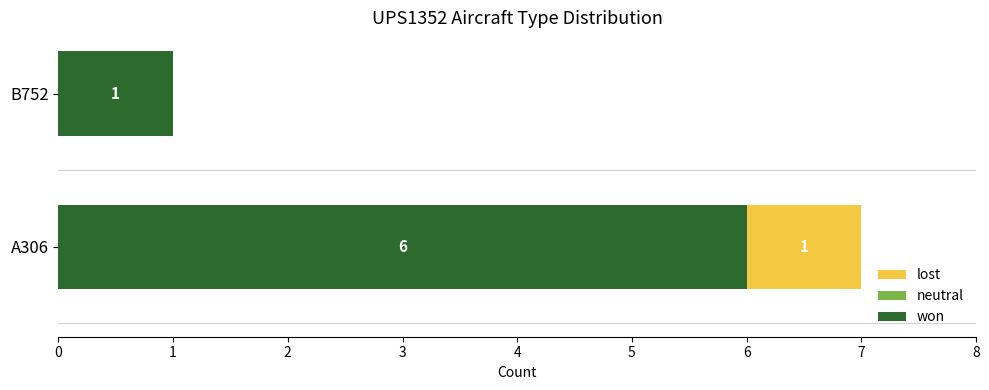

At which label is won closest to 3?

B752